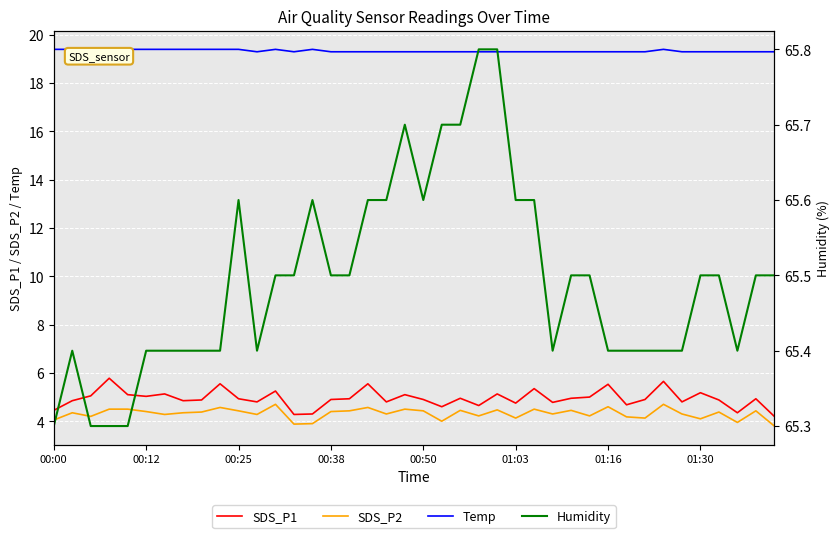

At which label does Humidity reach its peak?

23